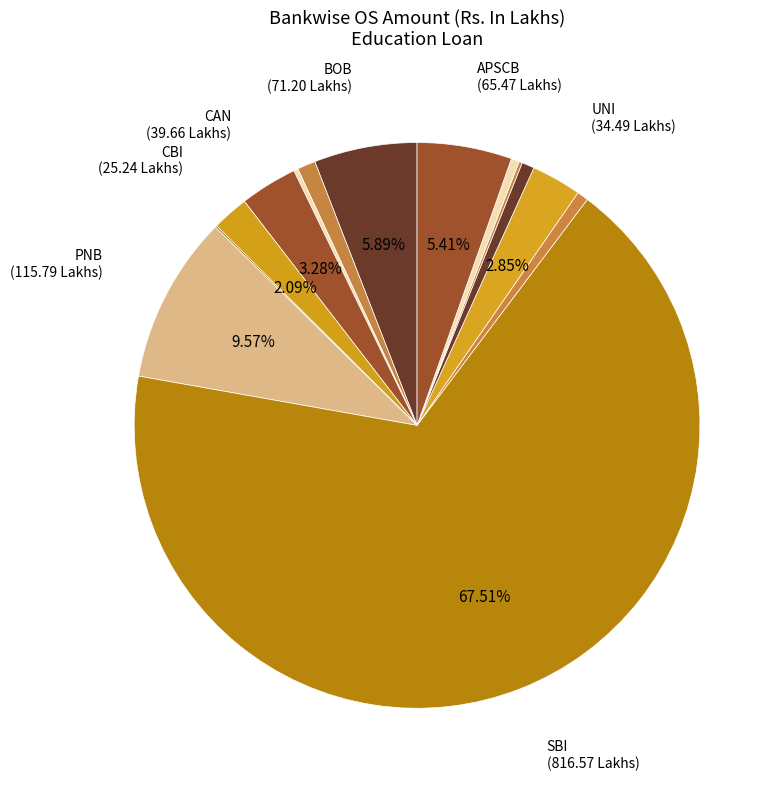

Which slice is the largest?

SBI